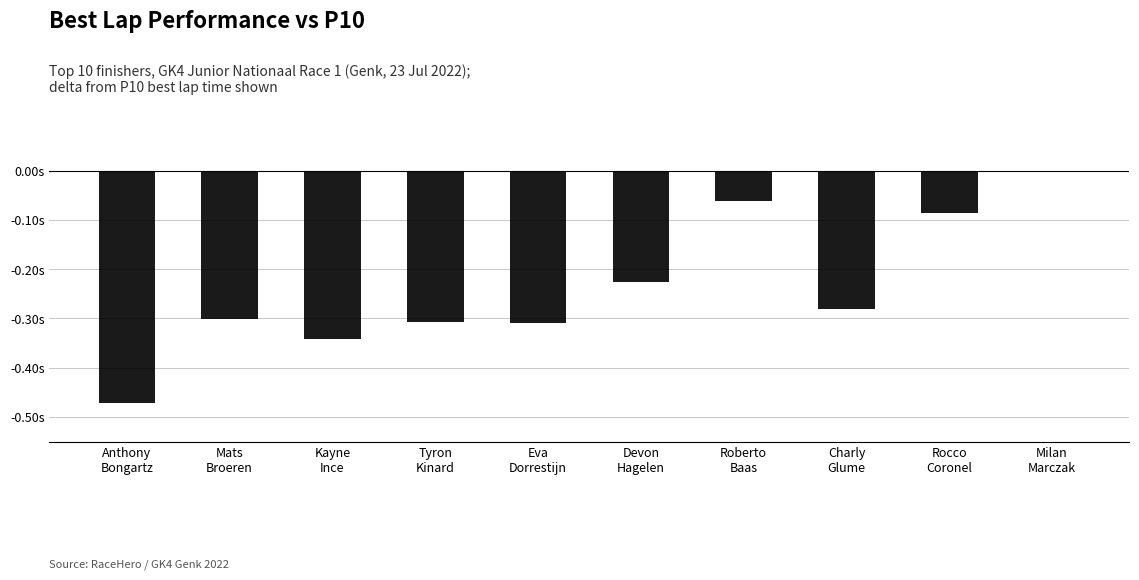

Does the chart contain stacked bars?

No